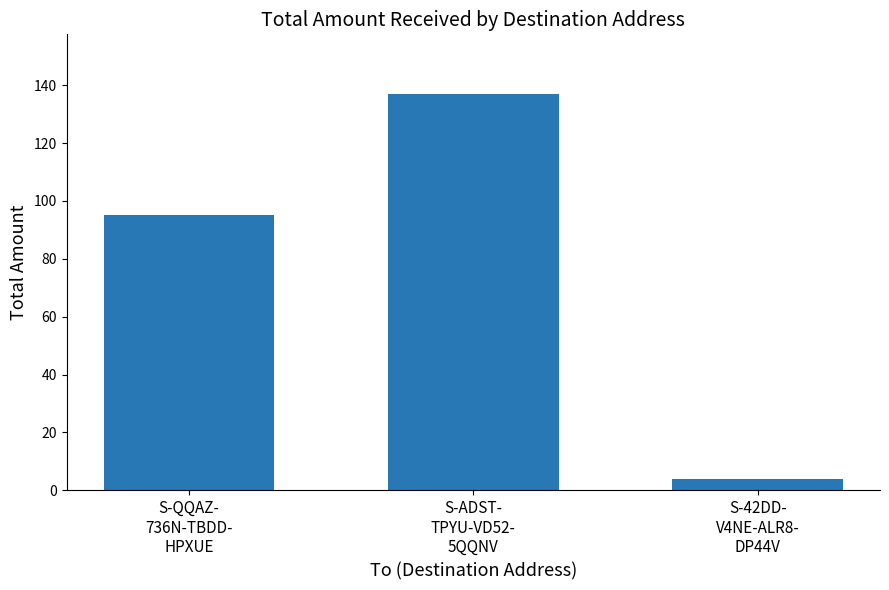

What is the label of the 2nd bar from the left?

S-ADST-
TPYU-VD52-
5QQNV